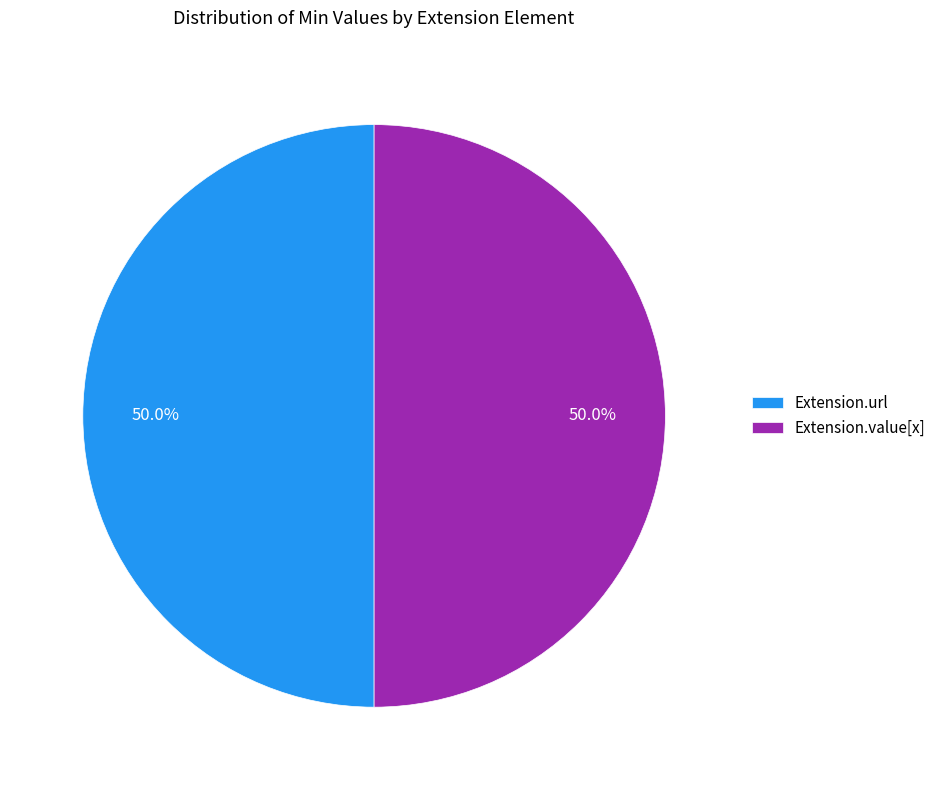

What is the ratio of the value at Extension.url to the value at Extension.value[x]?

1.0